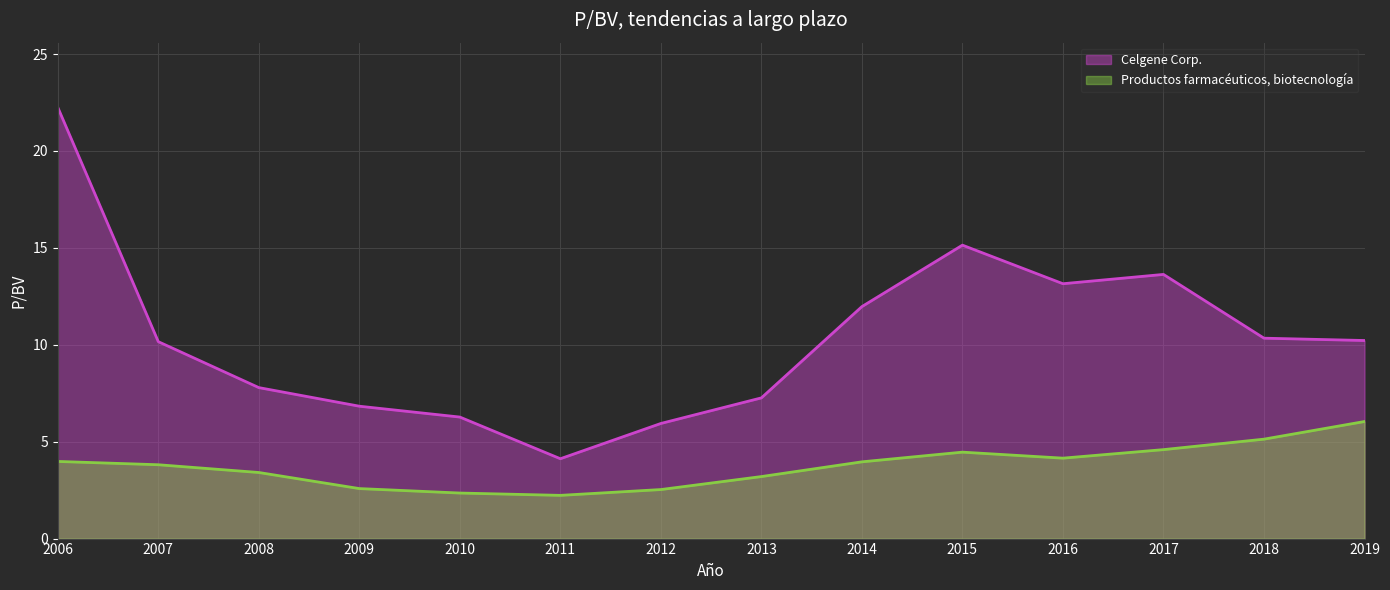

True or false: Celgene Corp. has more than 1 points higher than both neighbors.

True